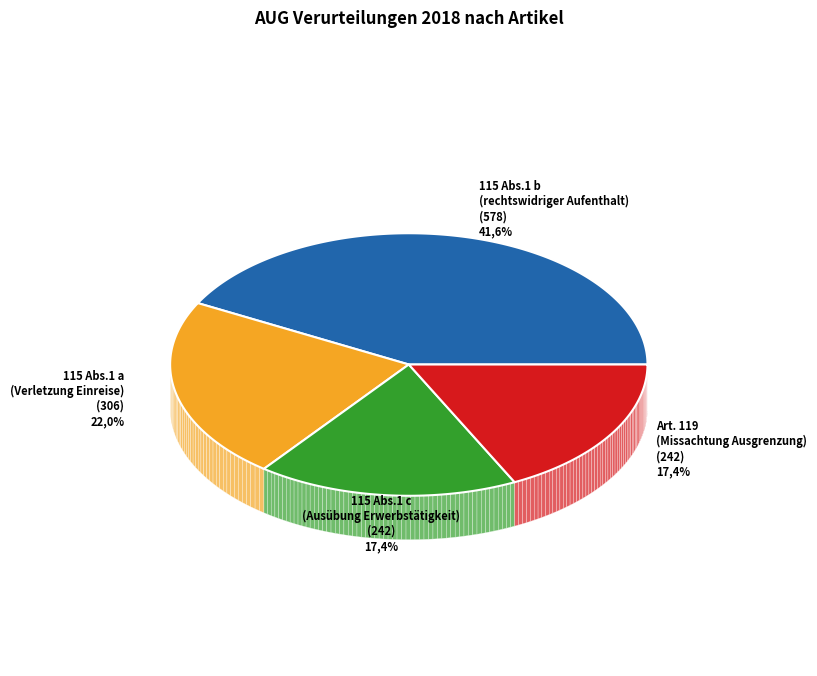

Does 115 Abs.1 a (Verletzung Einreisevorschriften) represent more than half of the total?

No